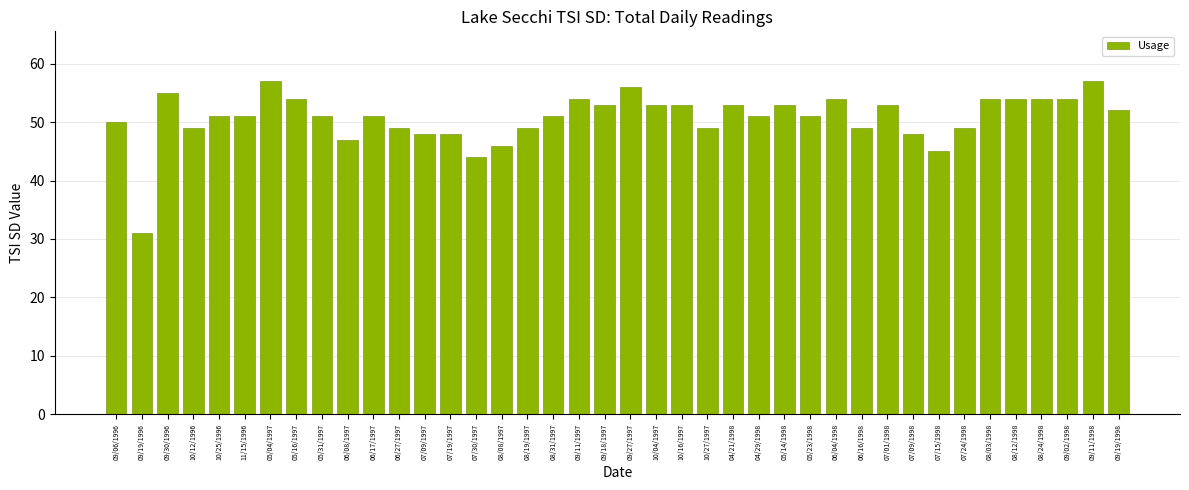

What is the smallest value displayed?

31